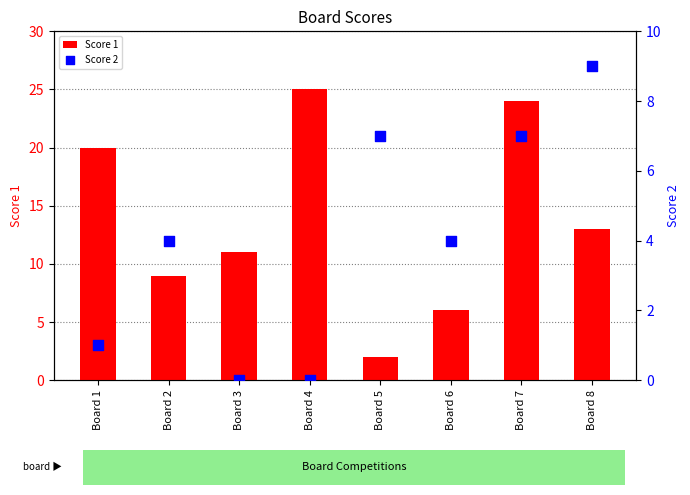

Which series contains the lowest Y value?

Score 2